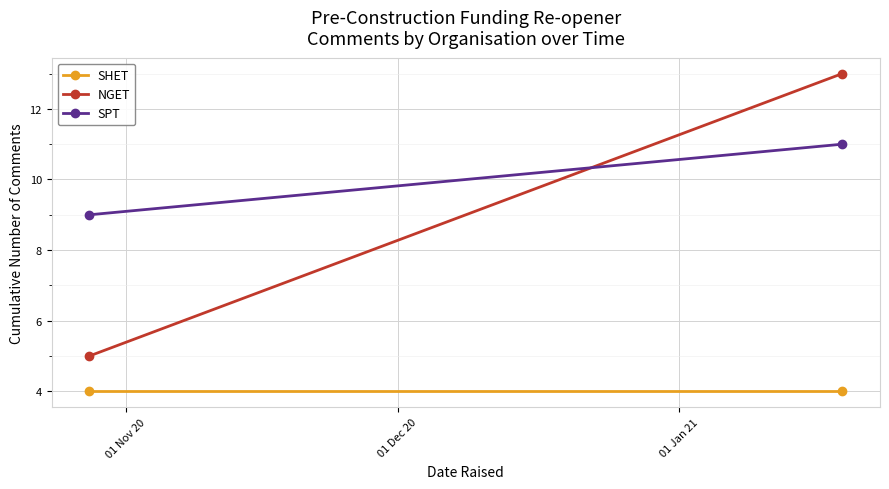

What is the lowest value of the SHET series?

4